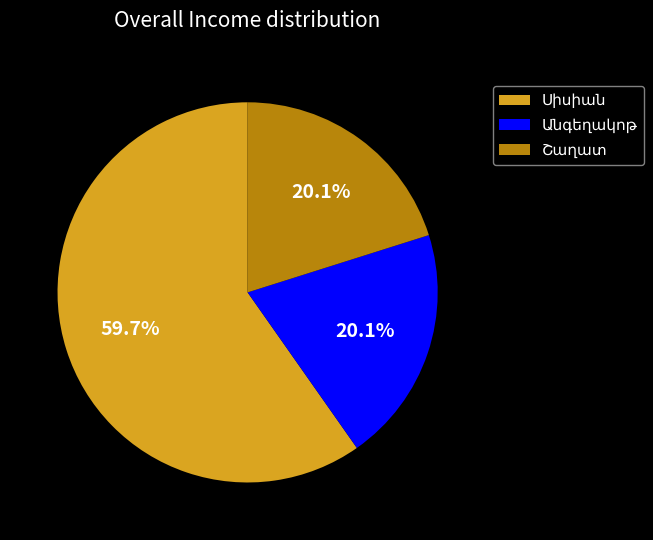

To the nearest percent, what is the average slice percentage?

33%